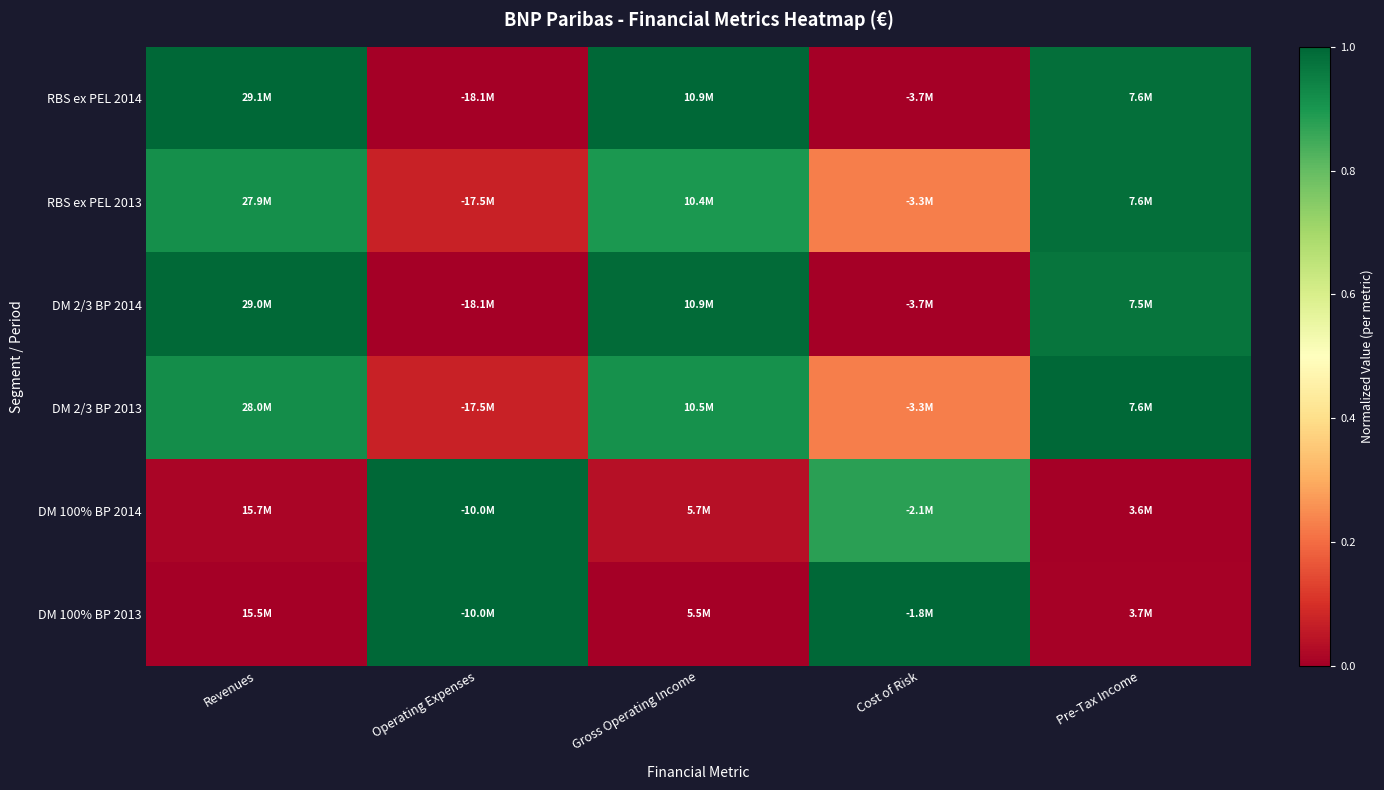

What is the difference between the highest and lowest values at Cost of Risk?

1.0